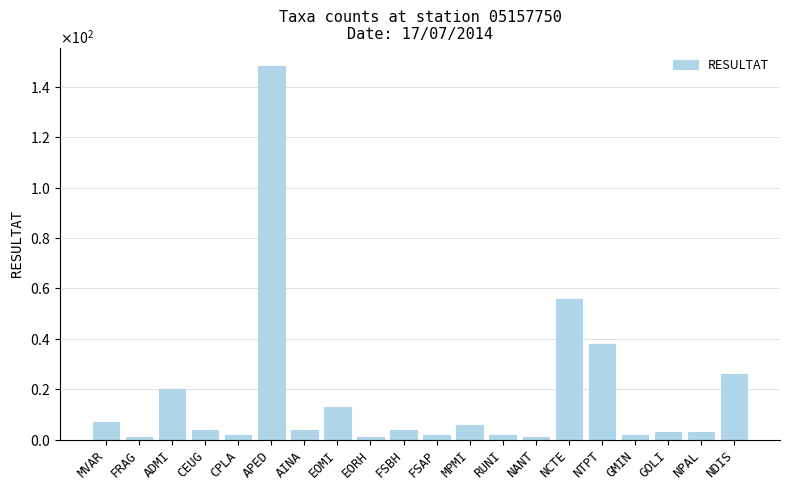

What is the change in value from GMIN to NPAL?

+1